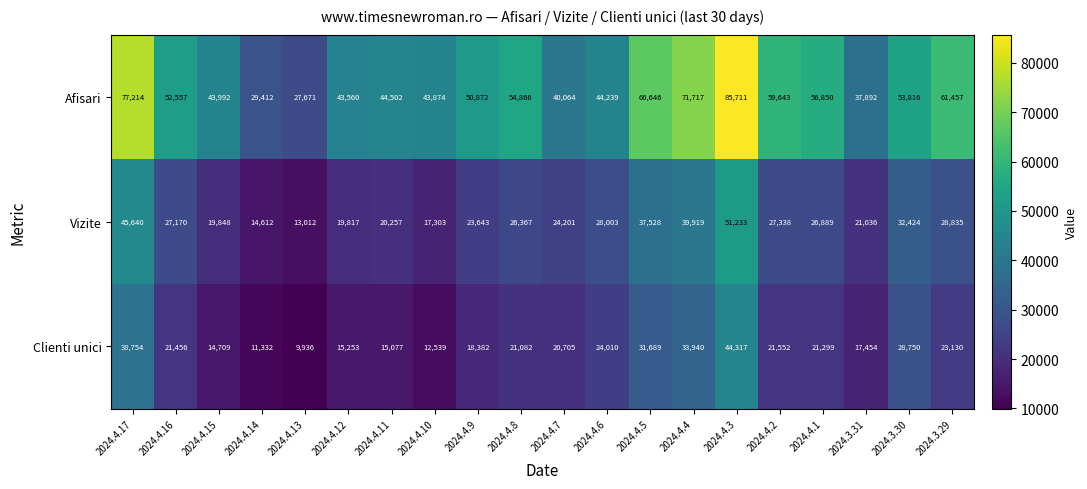

Which category has the highest value across all series?

2024.4.3